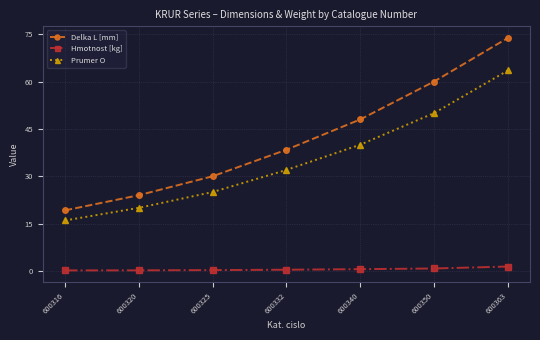

What is the difference between the maximum and second lowest values in the Delka L [mm] series?

49.8